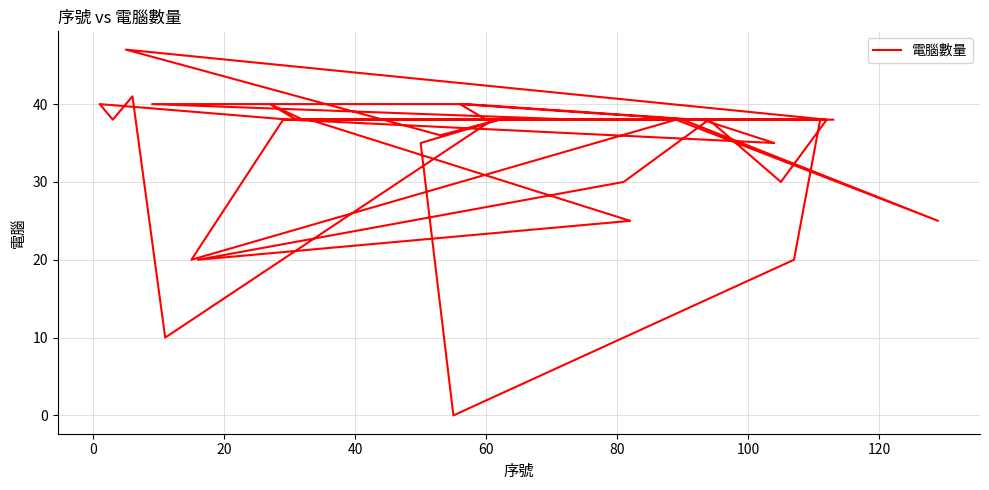

True or false: the data shows -33 at 27.

False